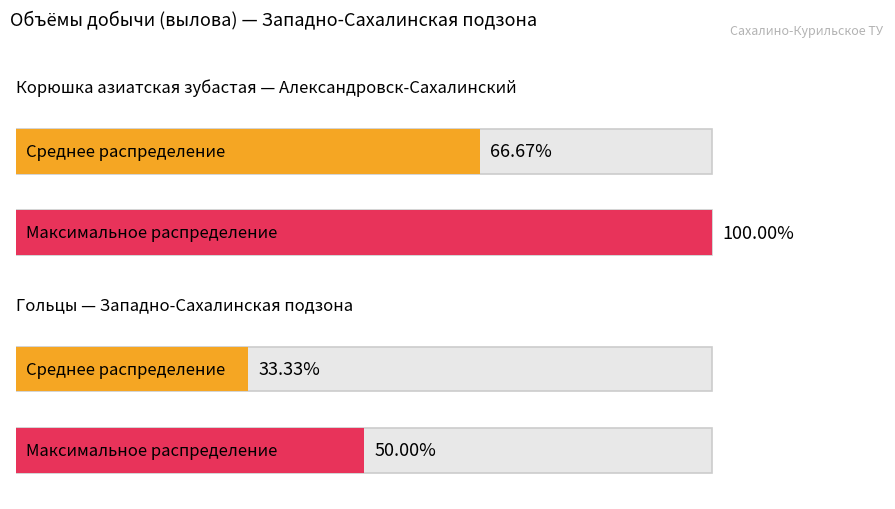

What are all the series names shown in the legend?

Корюшка азиатская зубастая, Гольцы